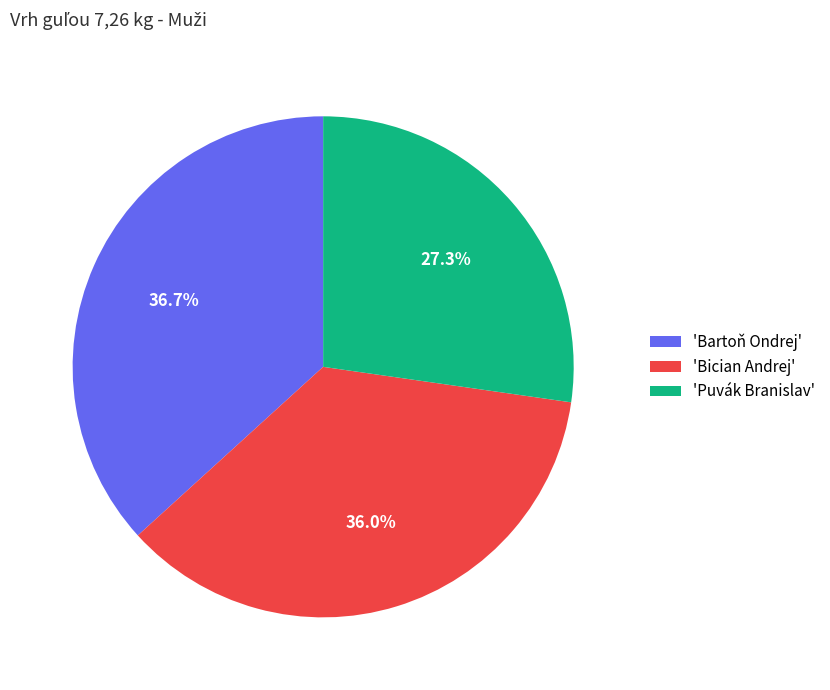

Rank the categories by value from lowest to highest.

'Puvák Branislav', 'Bician Andrej', 'Bartoň Ondrej'